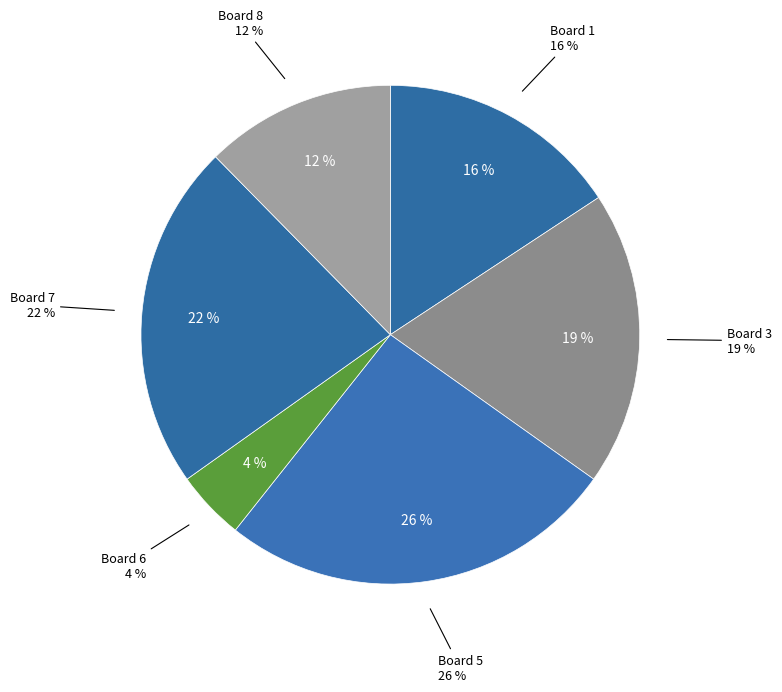

To the nearest percent, what percentage of the pie is Board 1?

16%